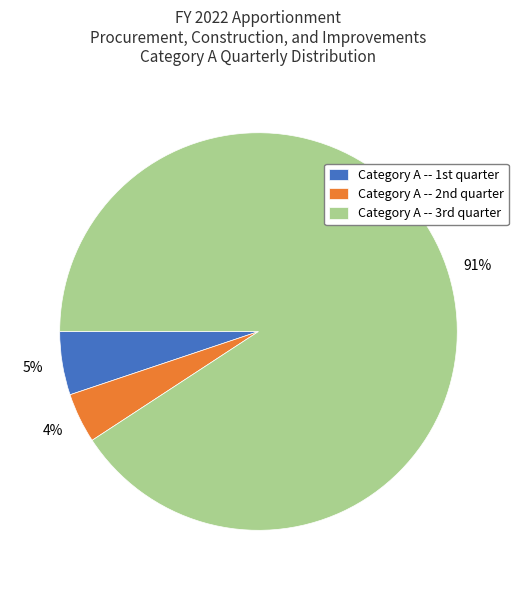

How many slices are in this pie chart?

3